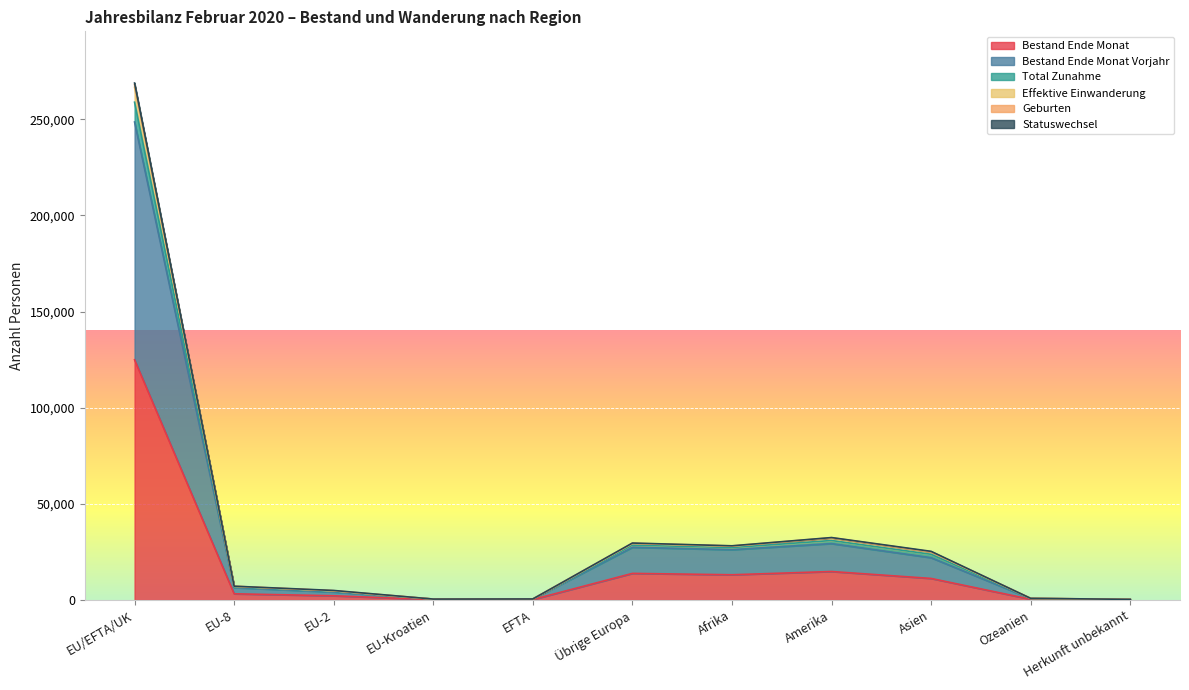

True or false: Bestand Ende Monat has more than 0 interior local peaks.

True